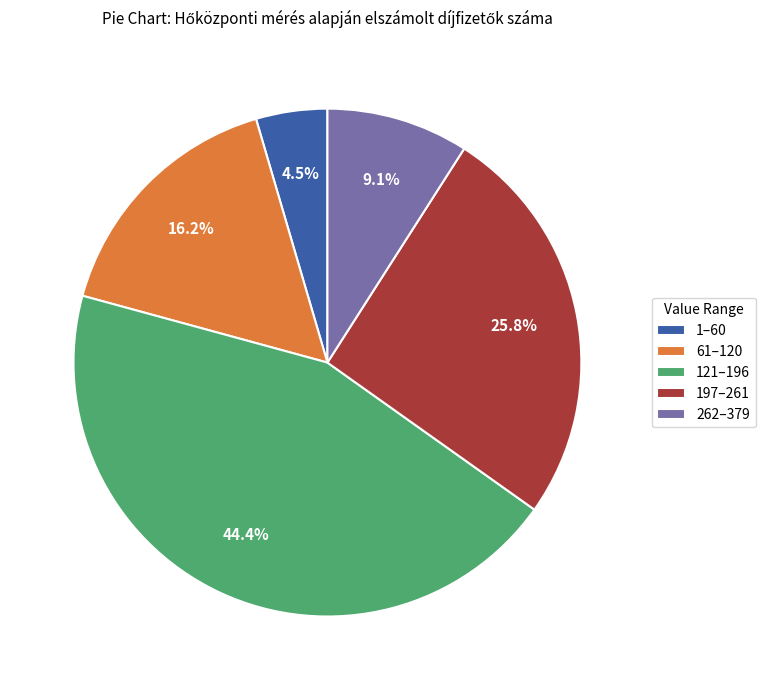

Which has a higher value, 1–60 or 121–196?

121–196